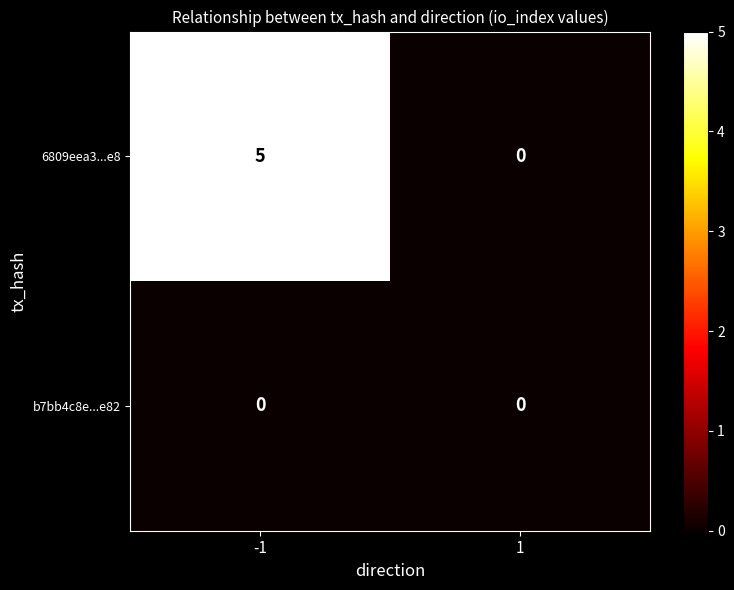

List the series in order of their overall mean, highest first.

6809eea3...e8, b7bb4c8e...e82